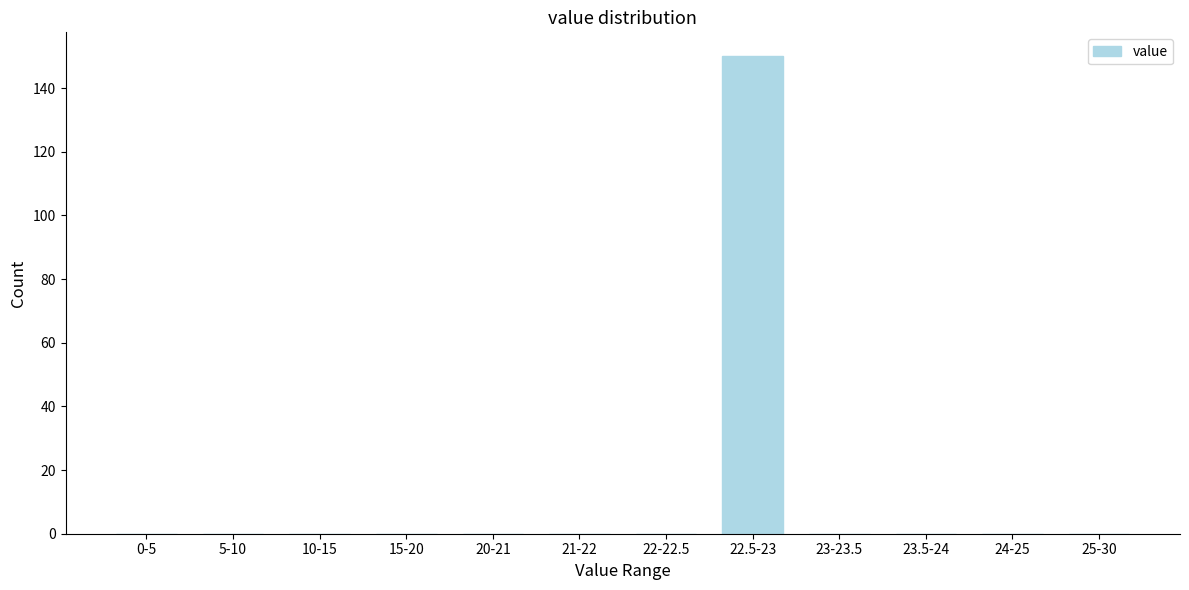

Reading right to left, extract all data points from this chart.

25-30=0	24-25=0	23.5-24=0	23-23.5=0	22.5-23=150	22-22.5=0	21-22=0	20-21=0	15-20=0	10-15=0	5-10=0	0-5=0